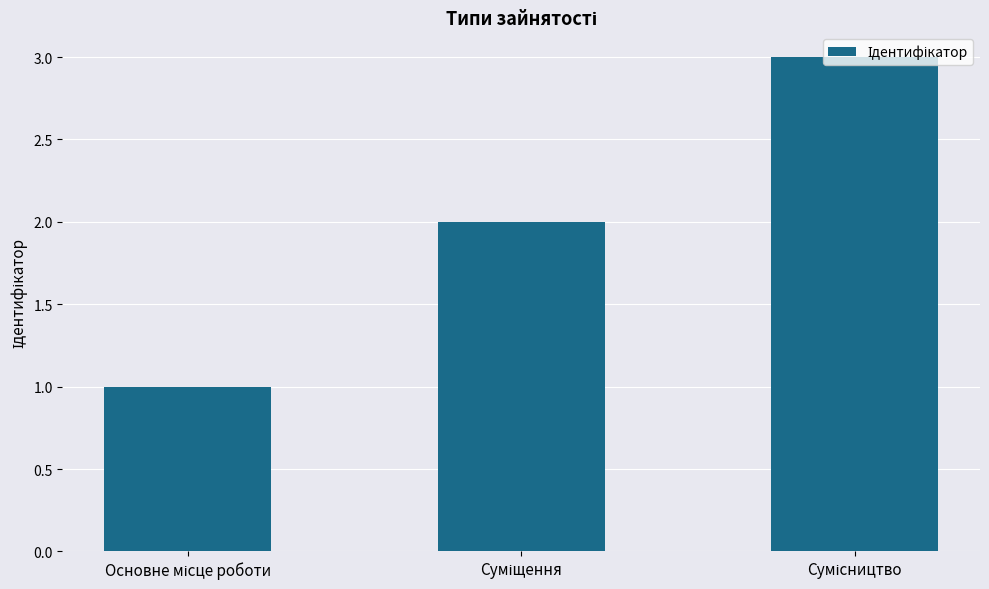

Reading right to left, list all the values displayed in this chart.

3	2	1